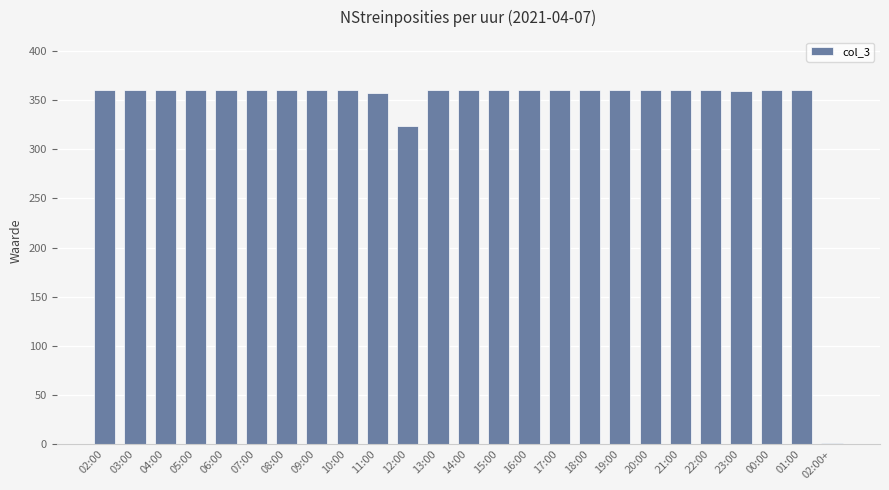

What is the greatest value displayed?

360